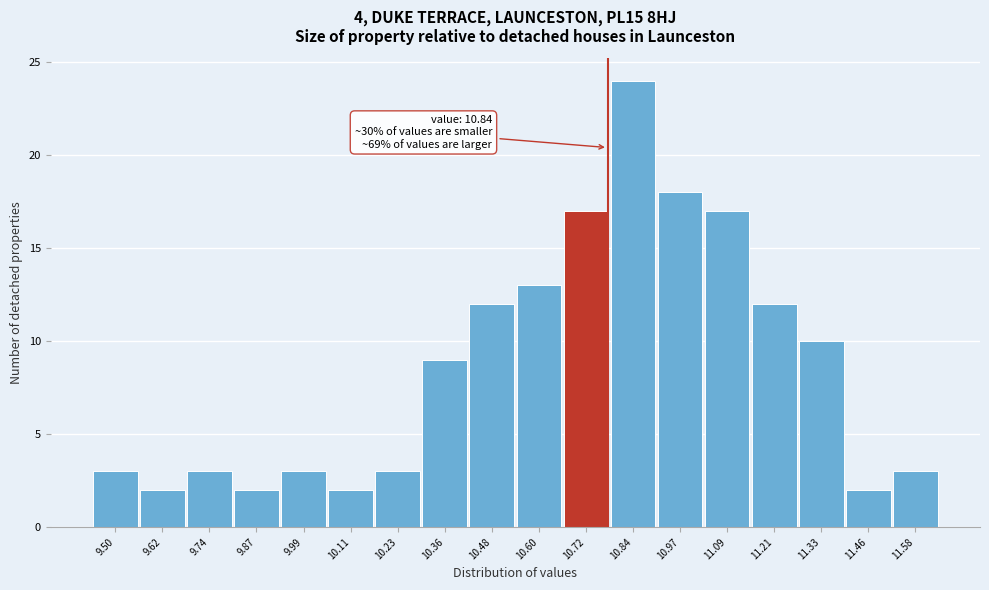

Reading right to left, list all the values displayed in this chart.

11.58=3	11.46=2	11.33=10	11.21=12	11.09=17	10.97=18	10.84=24	10.72=17	10.60=13	10.48=12	10.36=9	10.23=3	10.11=2	9.99=3	9.87=2	9.74=3	9.62=2	9.50=3